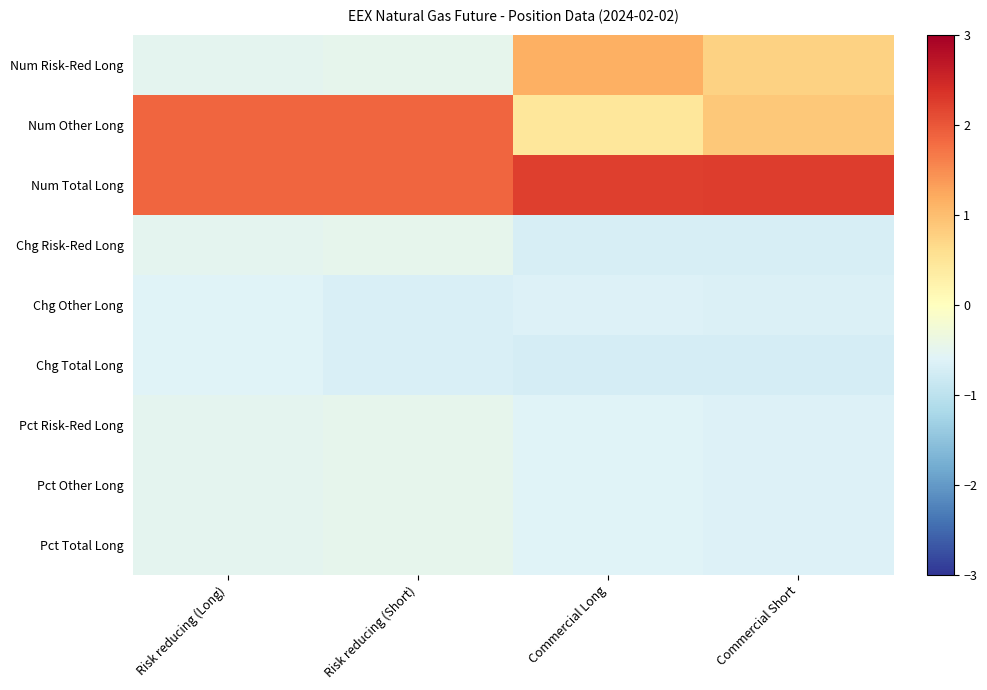

Which series has the largest total across all categories?

Num Total Long